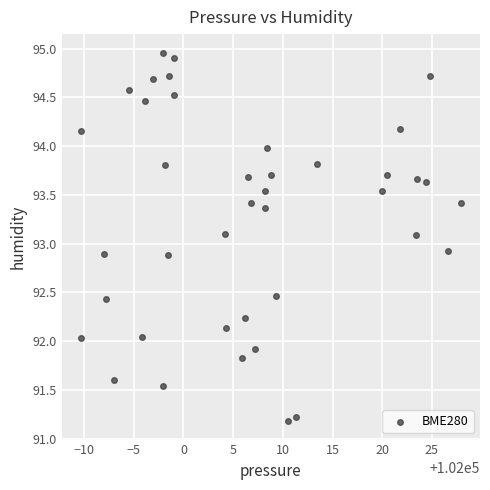

What is the range of X values (max minus min)?

38.3